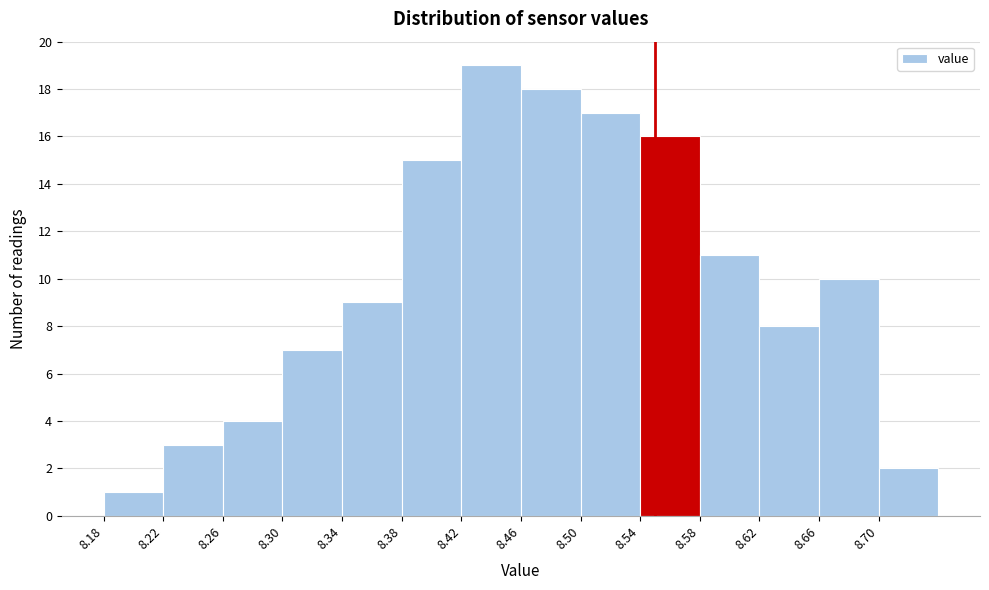

How tall is the bar that spans 8.58 to 8.62 on the x-axis? The values are not printed on the chart, so give them approximately, as read against the axis.

11